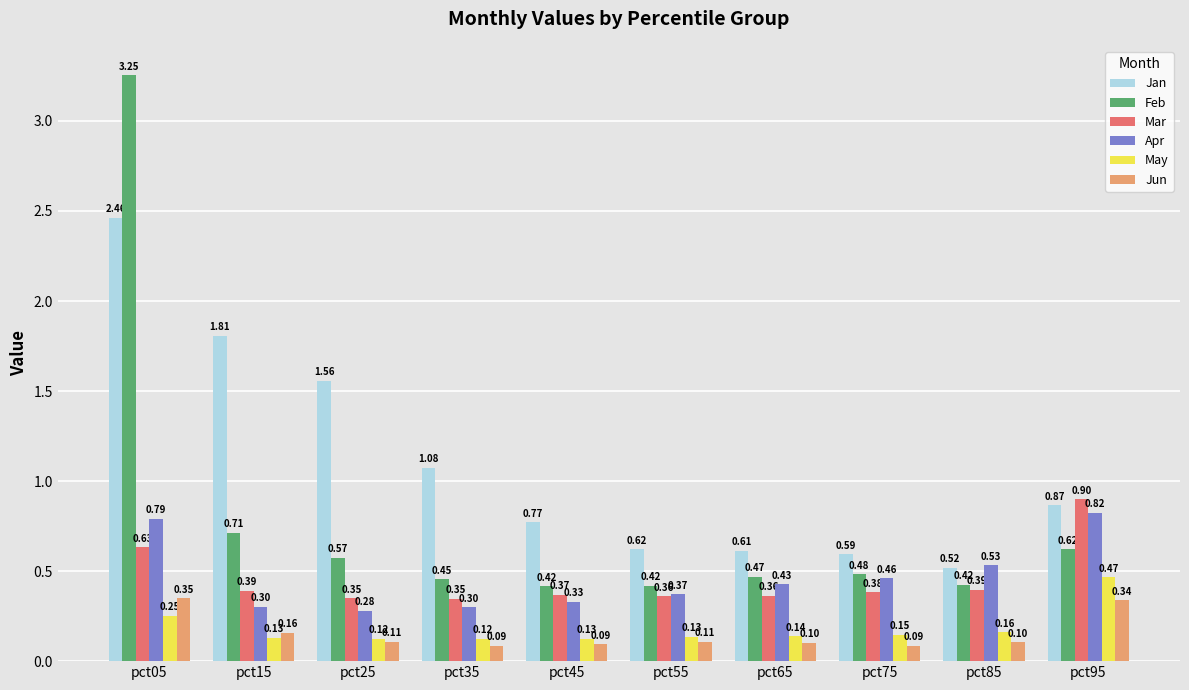

Rank the series at pct95 from highest to lowest value.

Mar, Jan, Apr, Feb, May, Jun